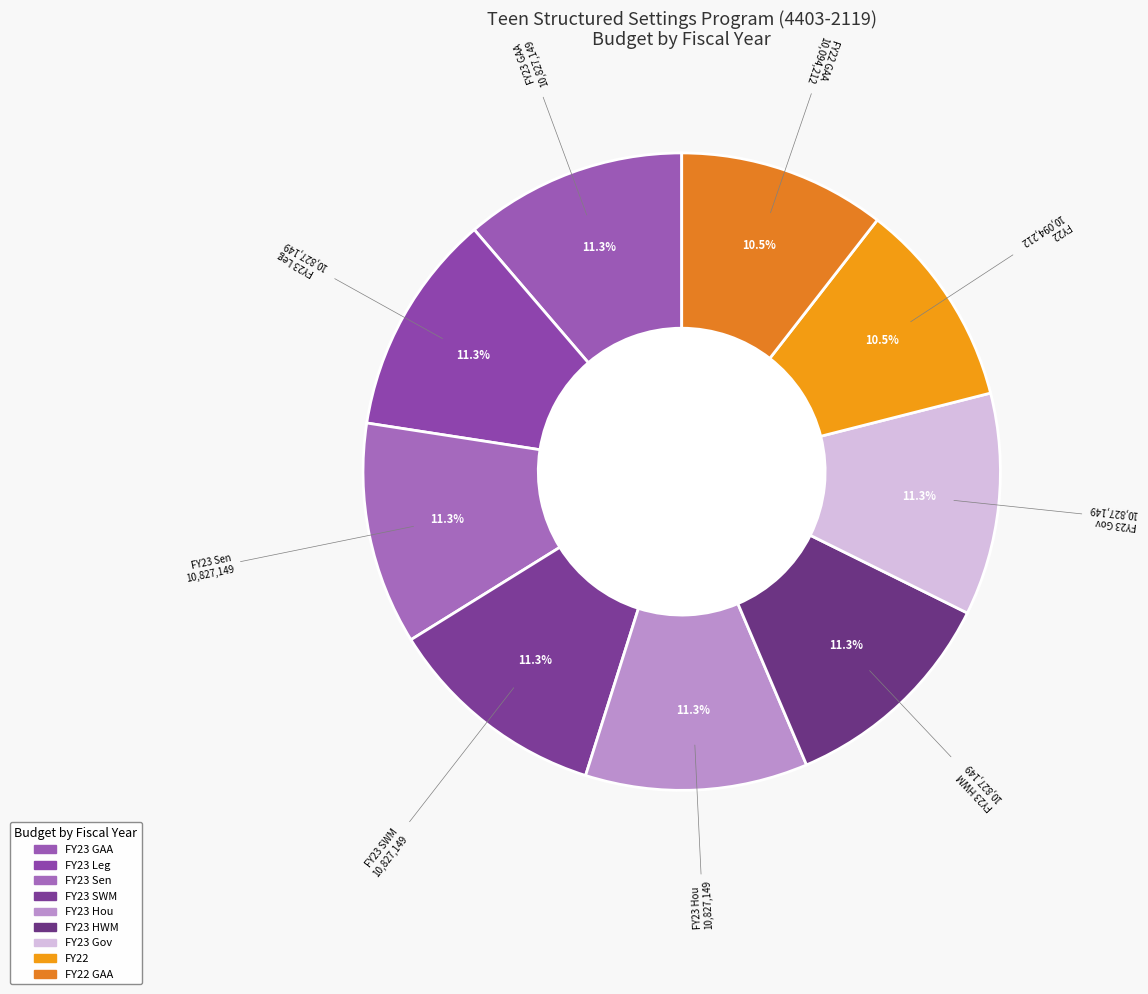

What is the ratio of the value at FY22 to the value at FY23 SWM?

0.9